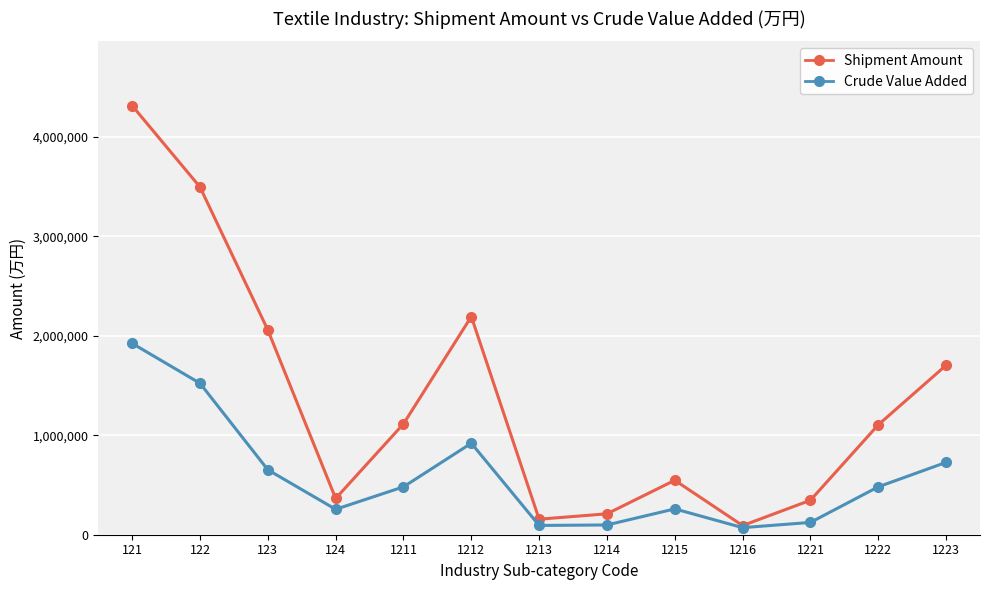

Count the number of data series in this chart.

2